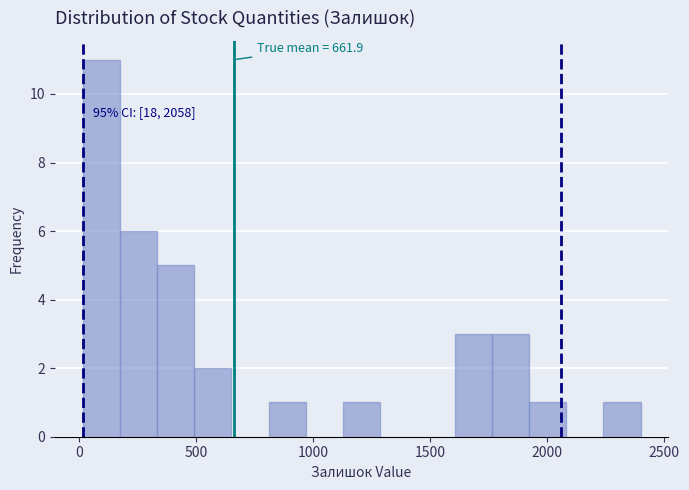

Read against the x-axis, roughly where is the centre of the tallest bar?

100